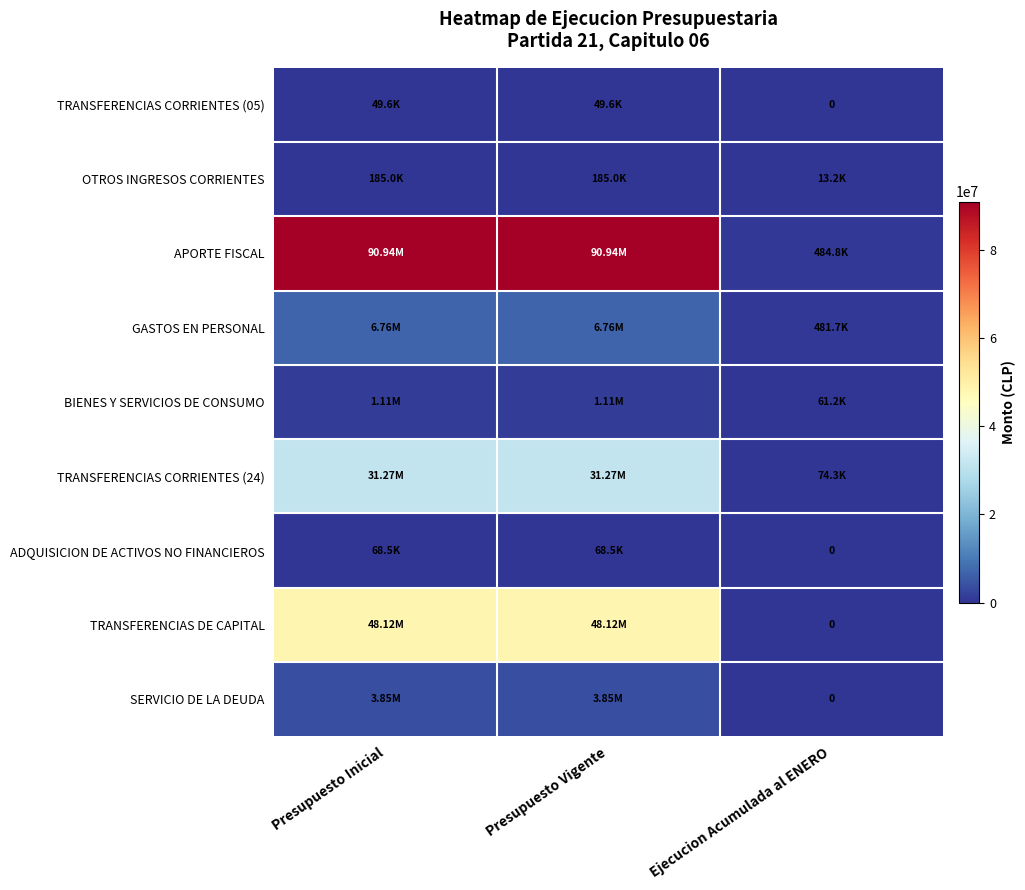

What is the sum of the TRANSFERENCIAS CORRIENTES (05) values at Presupuesto Vigente and Ejecucion Acumulada al ENERO?

49614